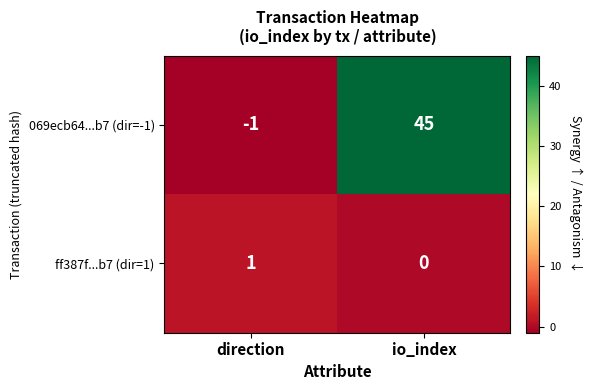

At which category is the sum across all series the highest?

io_index